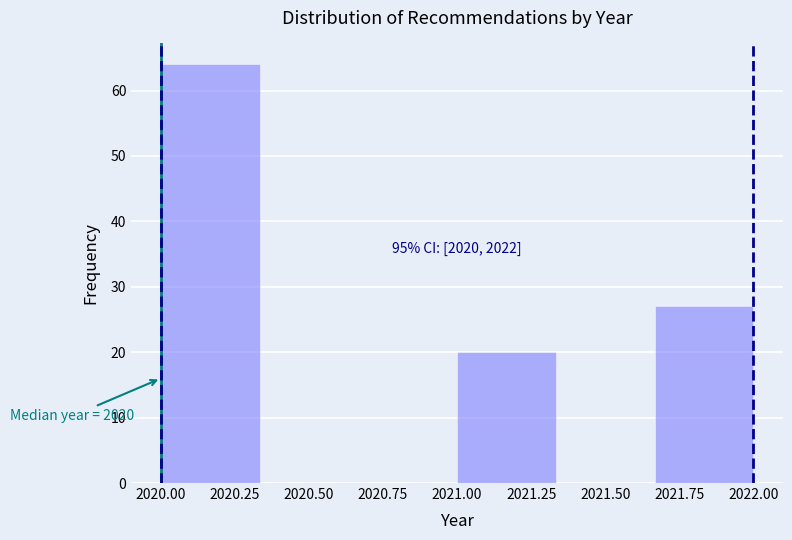

Which range on the x-axis has the tallest bar?

2020.00 to 2020.35